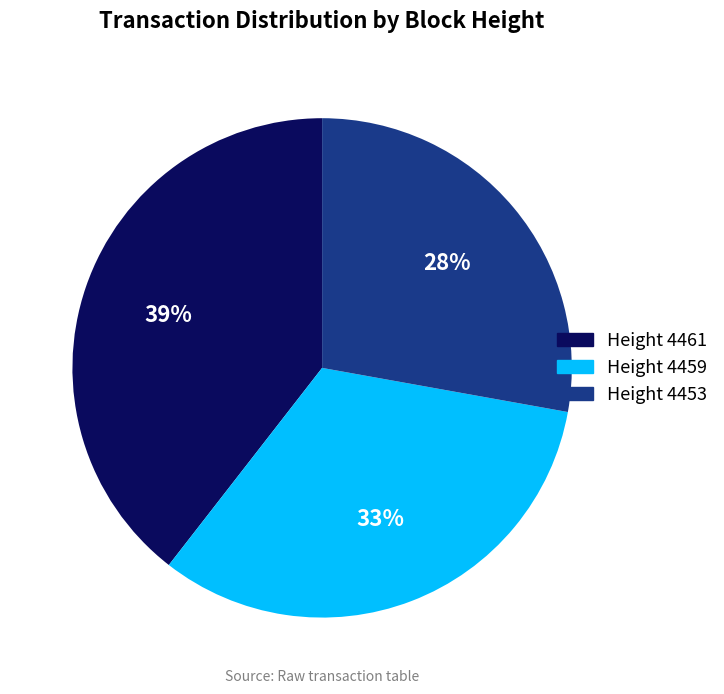

Is there any slice that represents more than half of the pie?

No